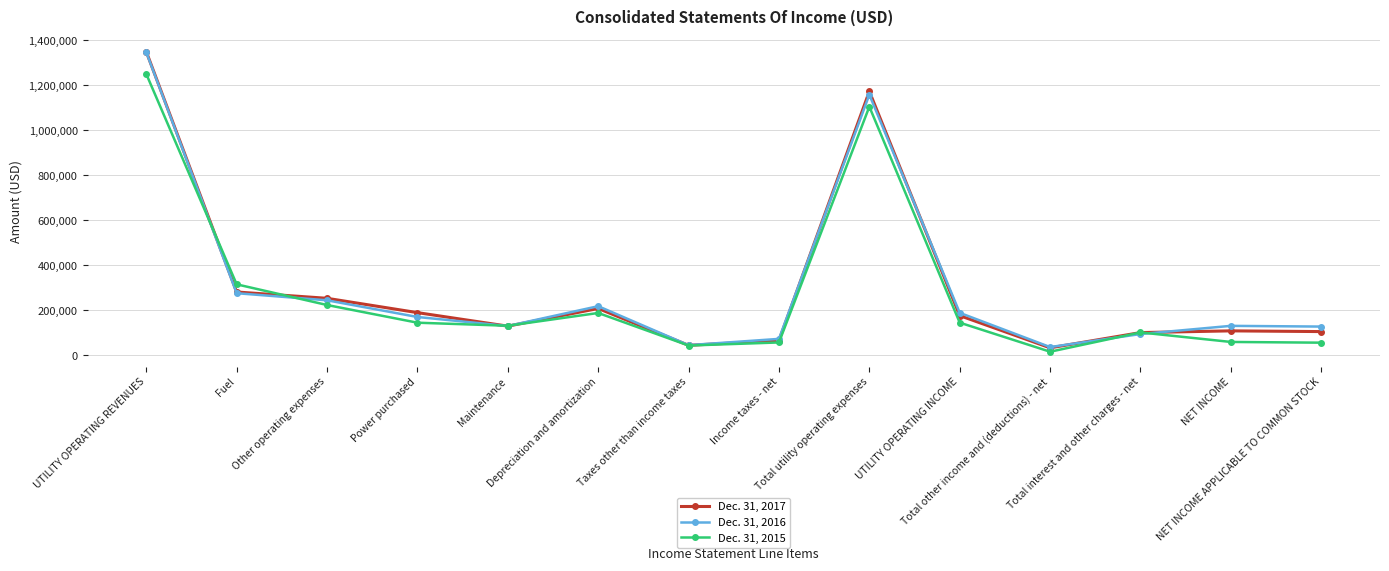

Read the Dec. 31, 2017 value at UTILITY OPERATING REVENUES, to the nearest 100.

1349600